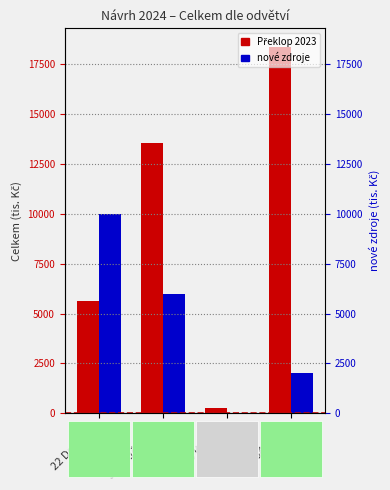

Which series has the widest spread of values?

Překlop 2023